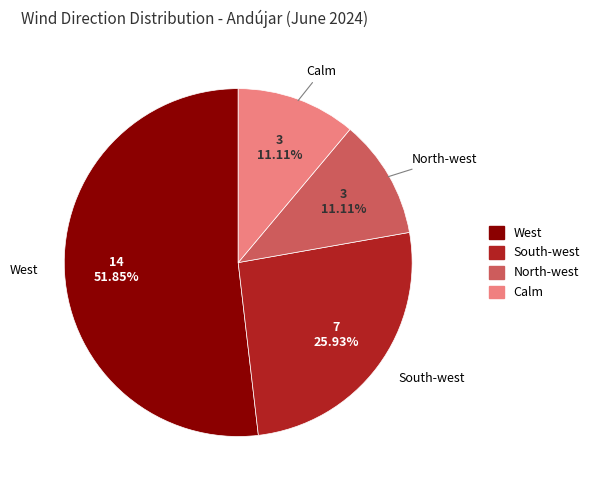

What percentage is the Calm slice, to the nearest percent?

11%